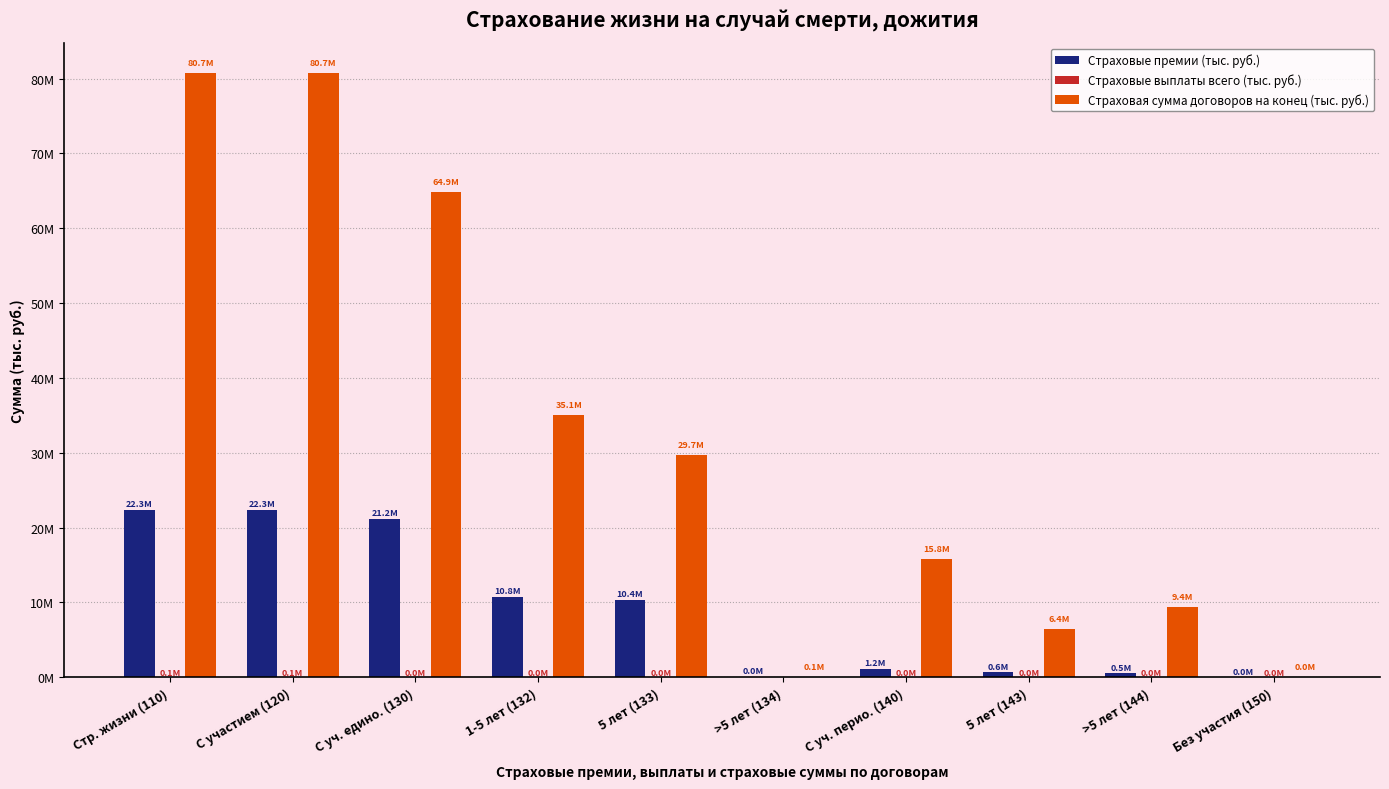

What position from the right is С уч. перио. (140)?

4